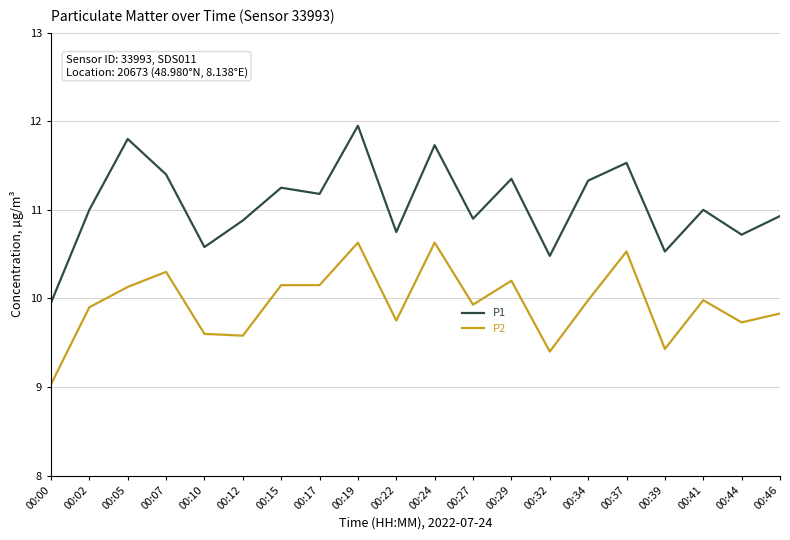

What is the difference between the P2 values at 00:00 and 00:15?

1.1